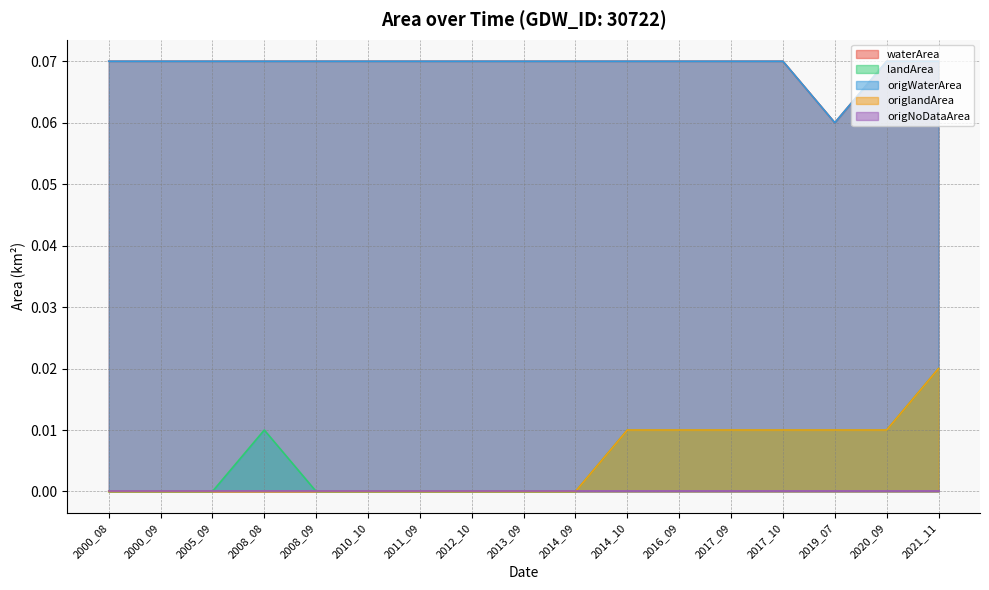

At how many categories does at least one series exceed 0?

17